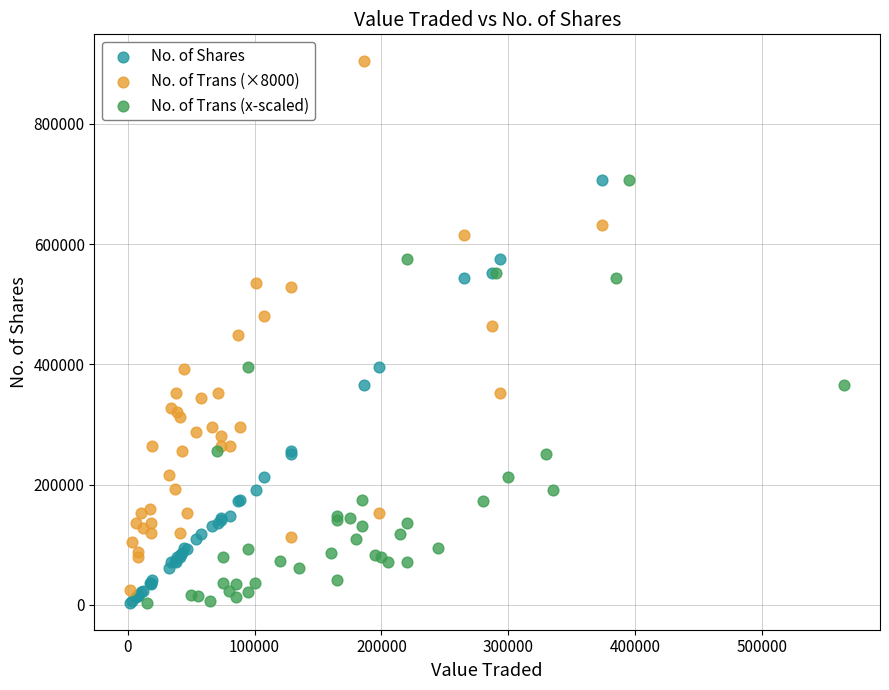

Which series reaches the maximum Y coordinate?

No. of Trans (×8000)